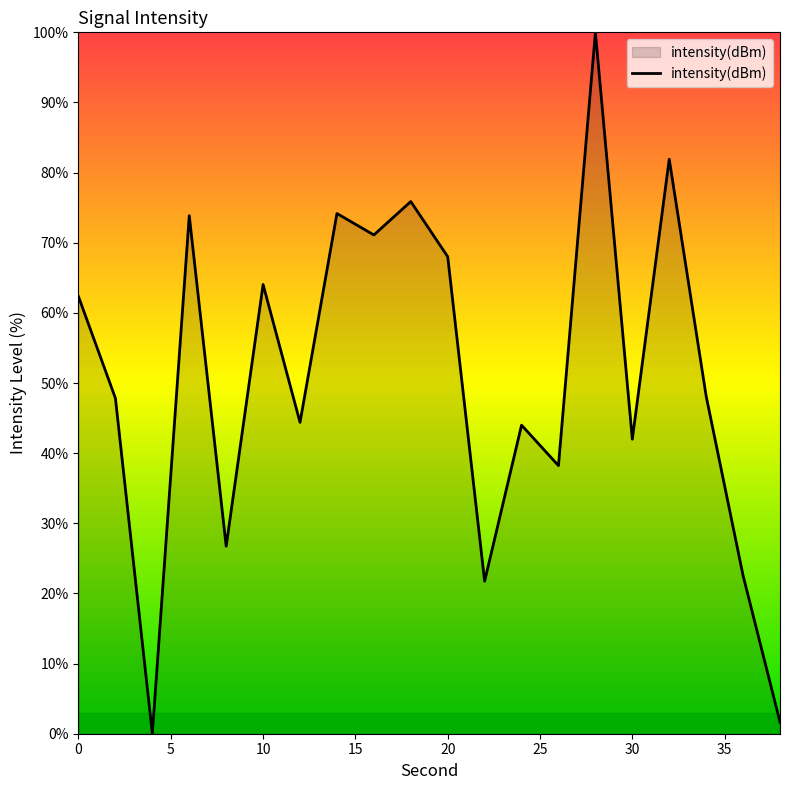

What is the greatest value displayed?

100.0